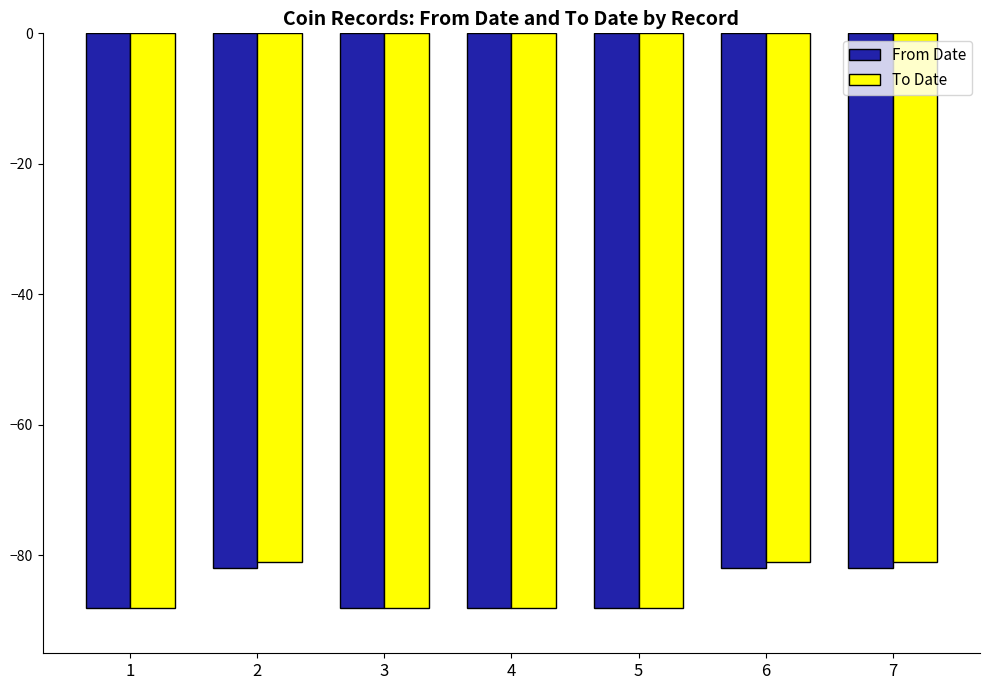

How many groups of bars are there?

7